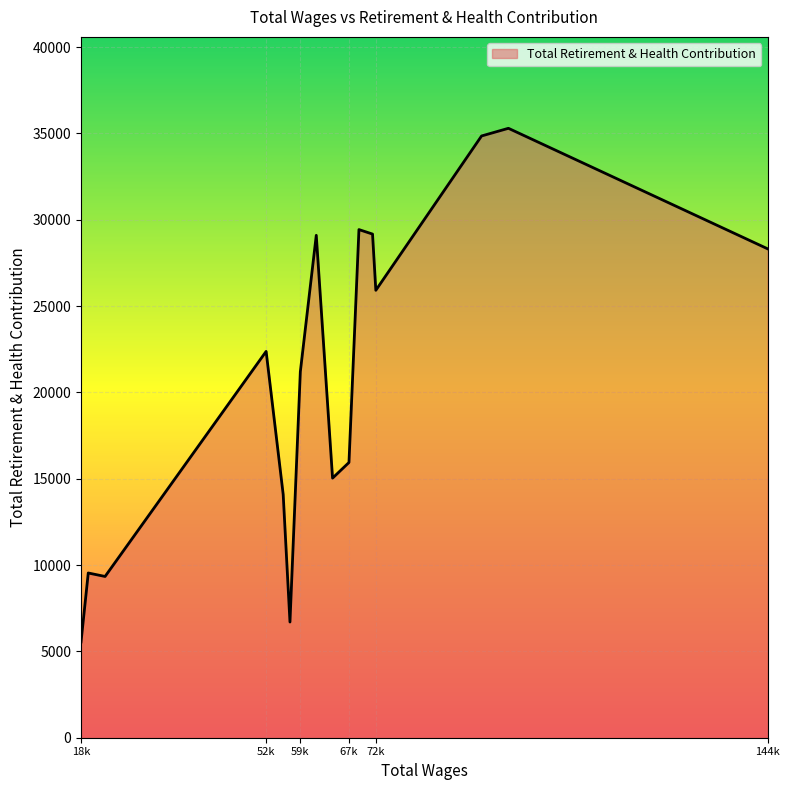

What is the difference between the maximum and minimum values?

29750